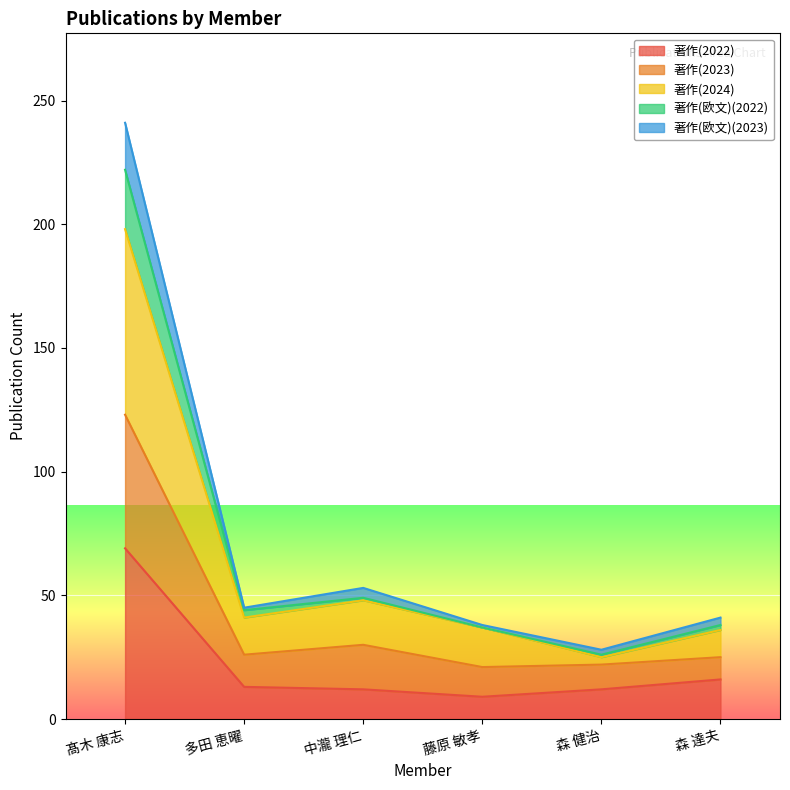

Does the chart display data point markers on the line(s)?

No